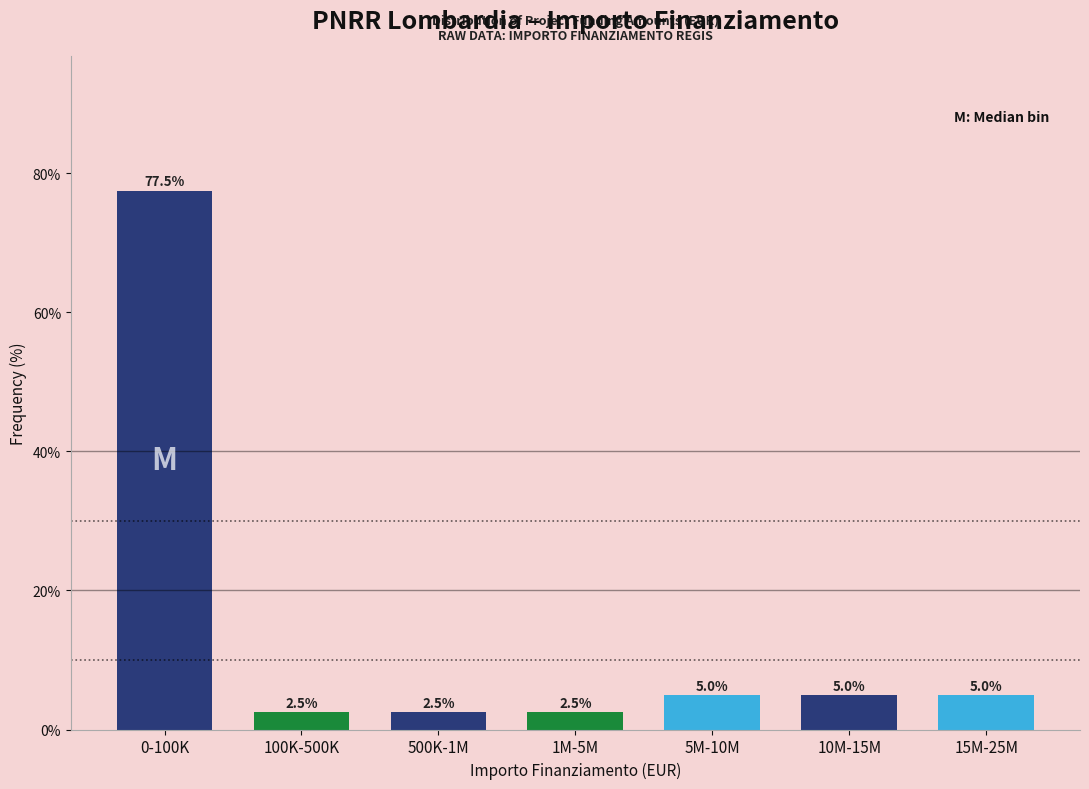

Reading left to right, list all the values displayed in this chart.

77.5	2.5	2.5	2.5	5.0	5.0	5.0